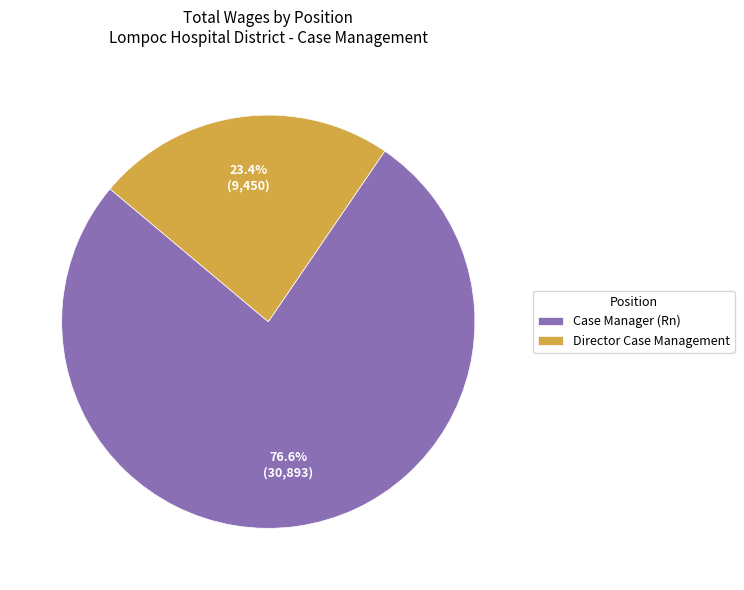

To the nearest percent, what percentage of the pie is Director Case Management?

23%